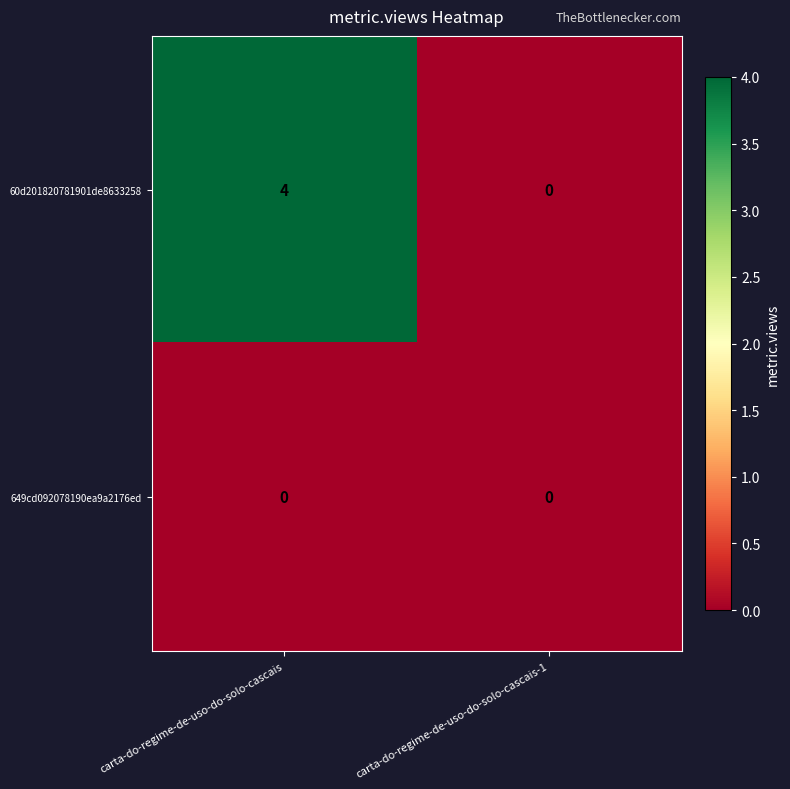

Reading left to right, what are all the values shown in this chart?

60d201820781901de8633258: 4	0
649cd092078190ea9a2176ed: 0	0